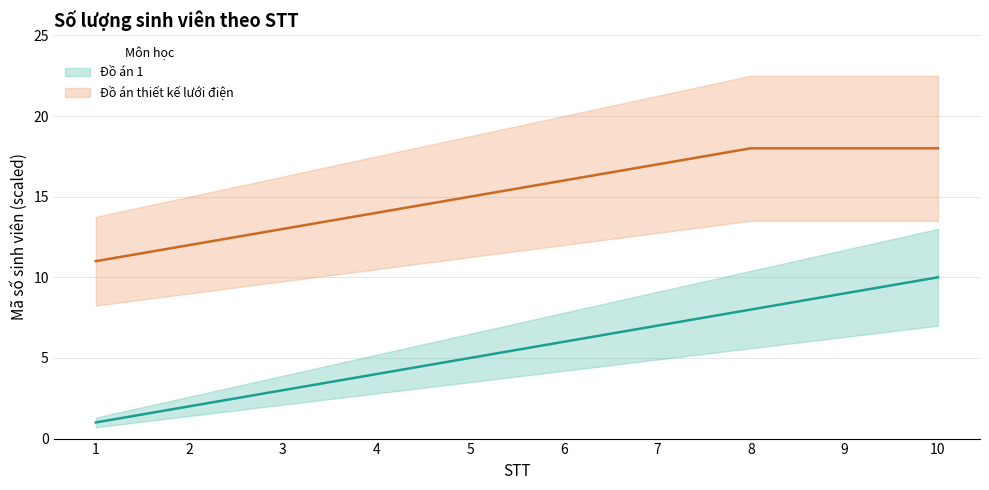

Which series has the widest spread of values?

Đồ án 1